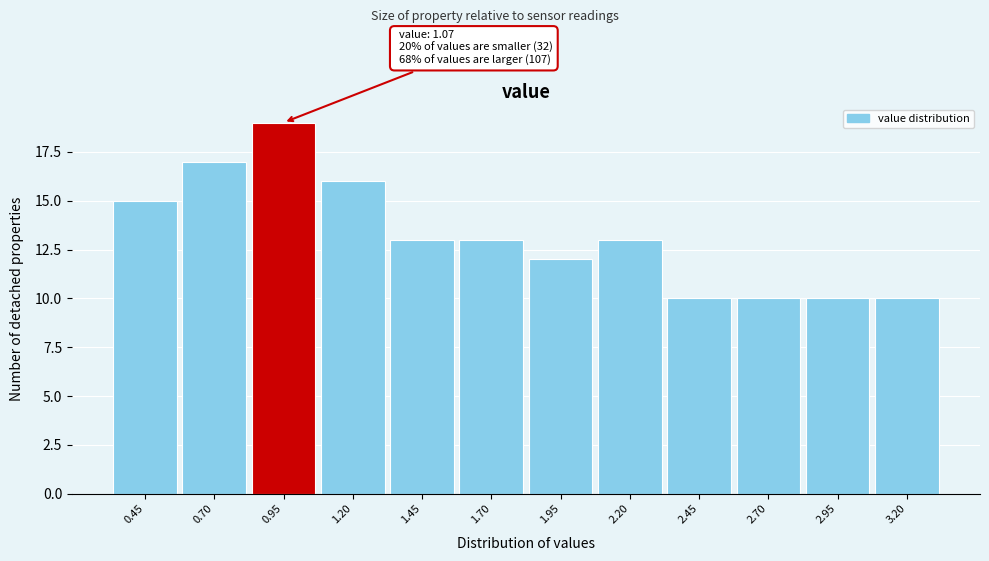

Reading left to right, extract all data points from this chart.

0.45=15	0.70=17	0.95=19	1.20=16	1.45=13	1.70=13	1.95=12	2.20=13	2.45=10	2.70=10	2.95=10	3.20=10